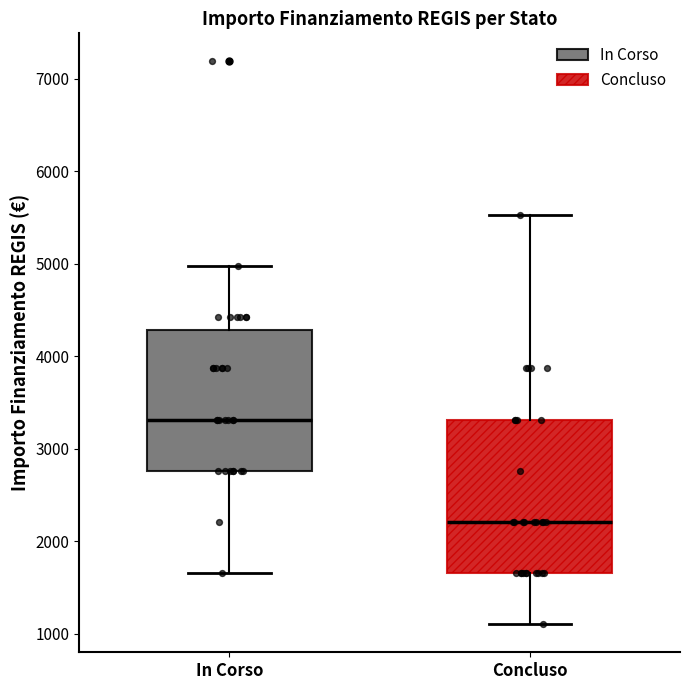

Reading left to right, read every box against the y-axis: the position of its median line, the range the box covers, and the ends of its whiskers. The values are not printed on the chart, so give them approximately, as read against the axis.

In Corso: median 3300, box 2800 to 4300, whiskers 1700 to 5000
Concluso: median 2200, box 1700 to 3300, whiskers 1100 to 5500